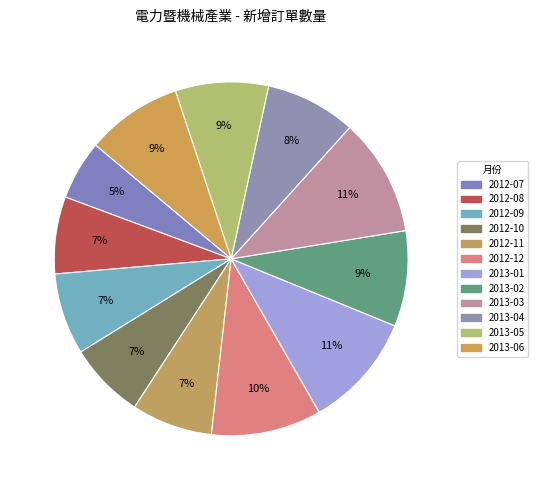

How many slices are in this pie chart?

12